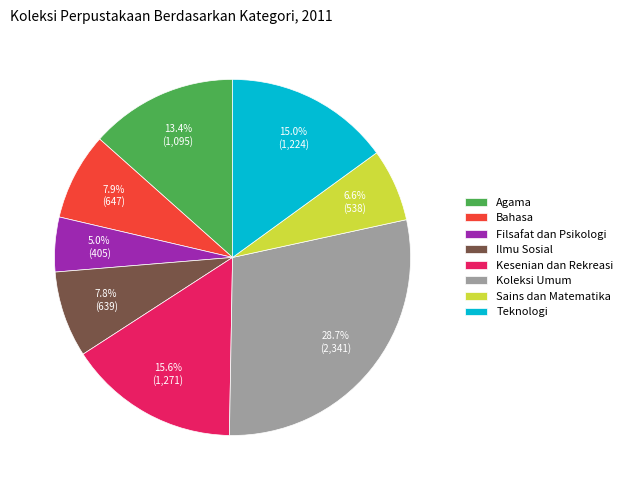

To the nearest percent, what is the average slice percentage?

12%